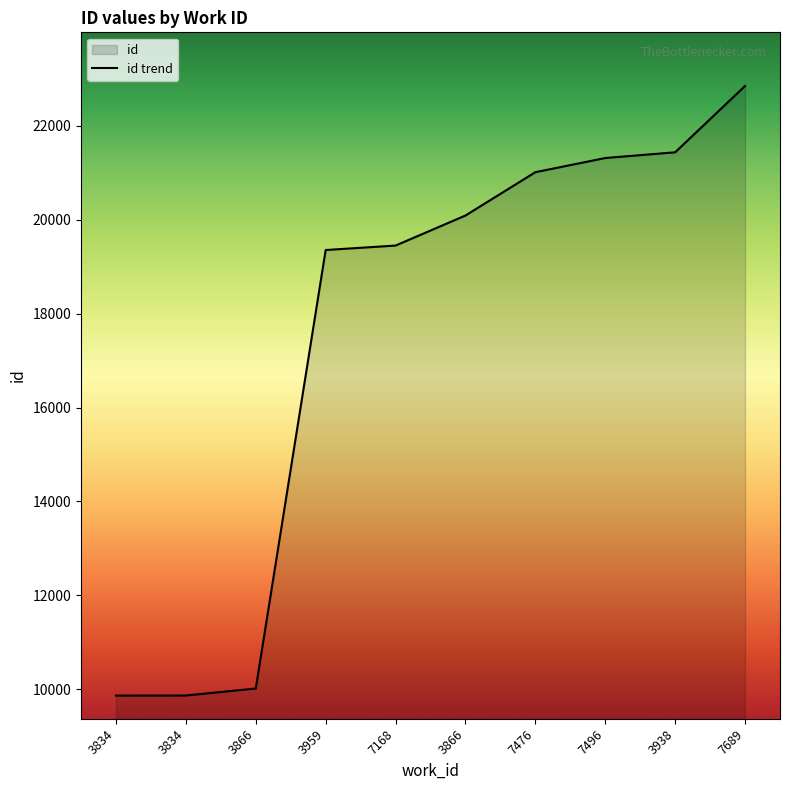

The value at 3866 is 20092. True or false?

True